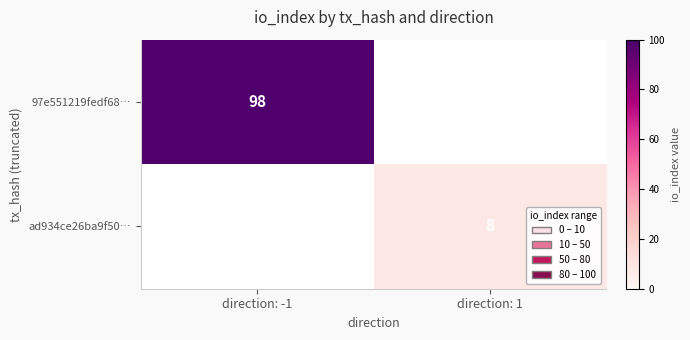

The ad934ce26ba9f50… series shows 4.4 at direction: 1. True or false?

False